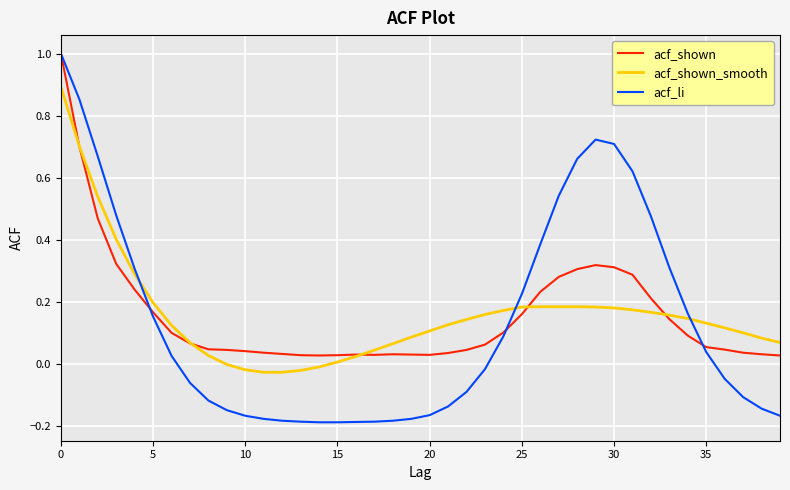

Which series has the largest range (max minus min)?

acf_li